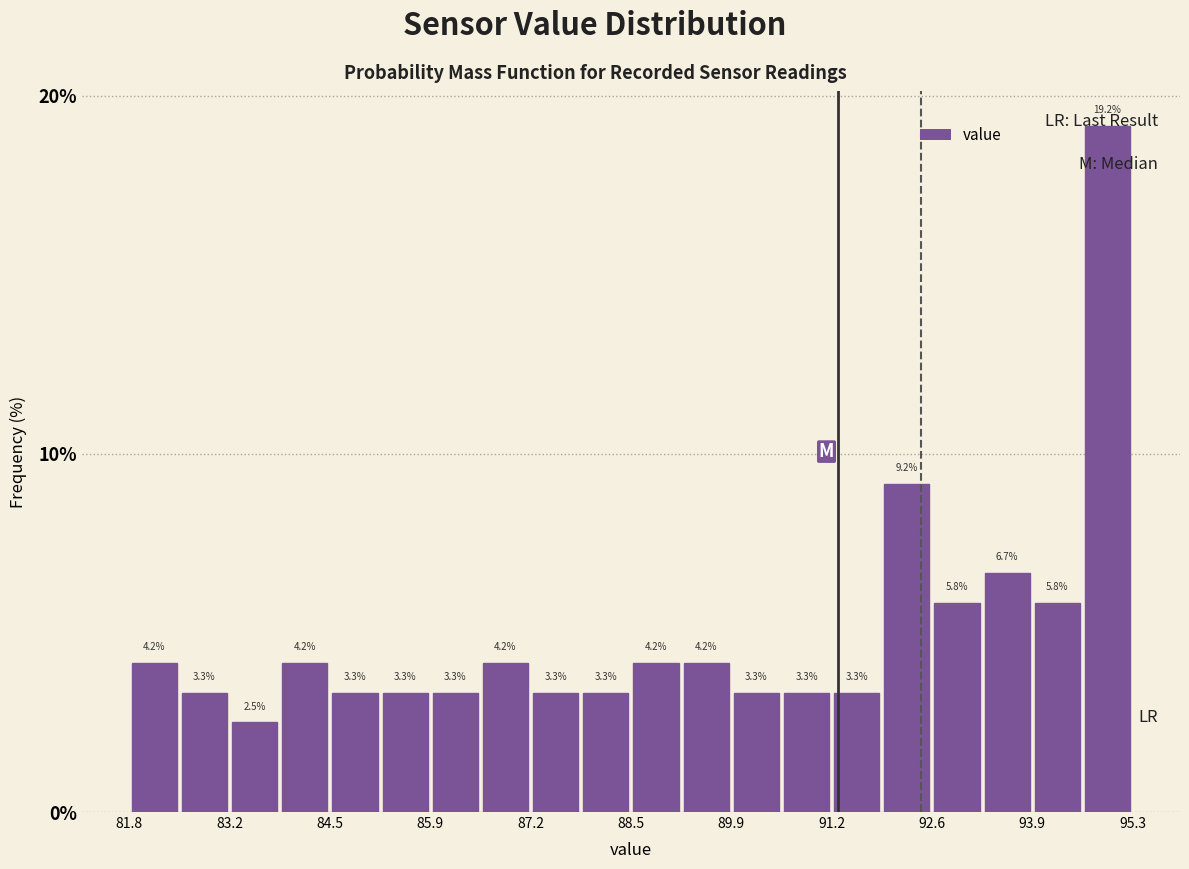

Read against the x-axis, roughly where is the centre of the tallest bar?

95.0